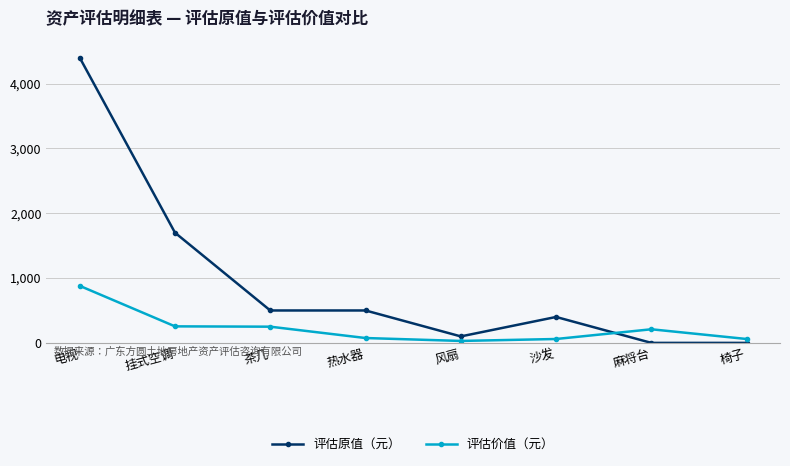

What position from the left is 椅子?

8